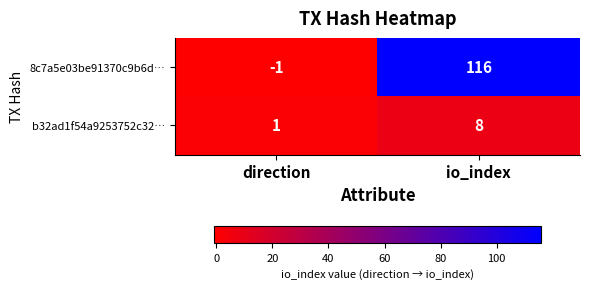

Reading left to right, what are all the values shown in this chart?

8c7a5e03be91370c9b6d…: -1	116
b32ad1f54a9253752c32…: 1	8